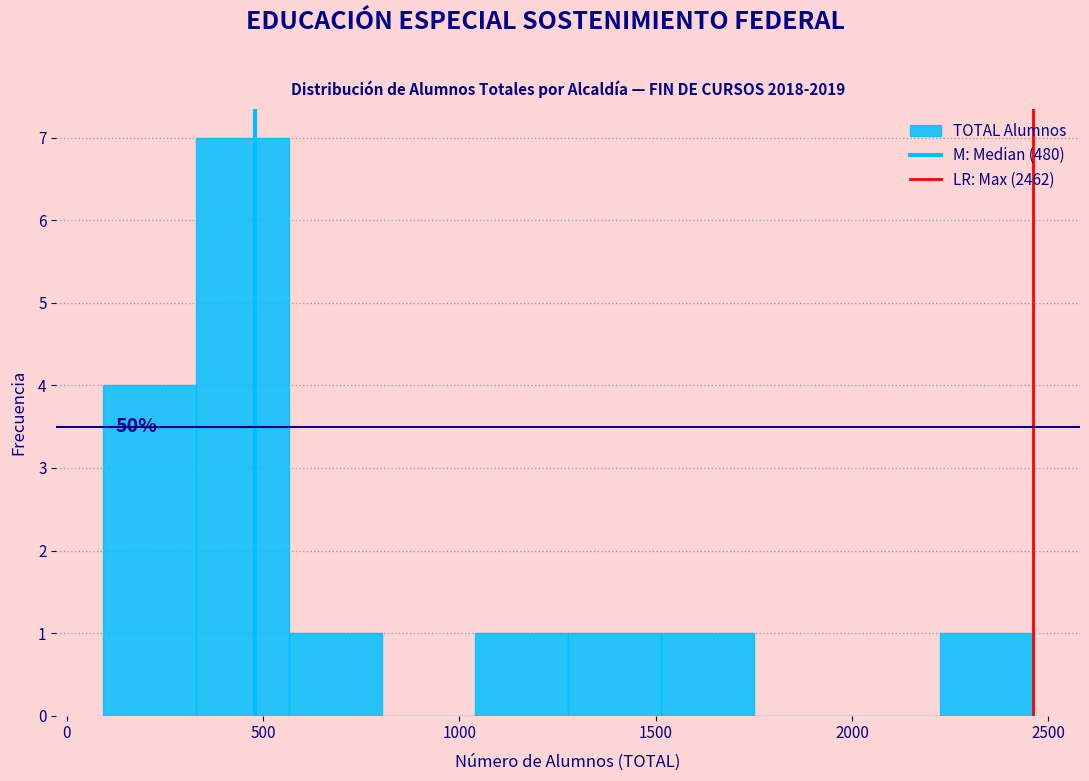

Which range on the x-axis has the tallest bar?

350 to 550